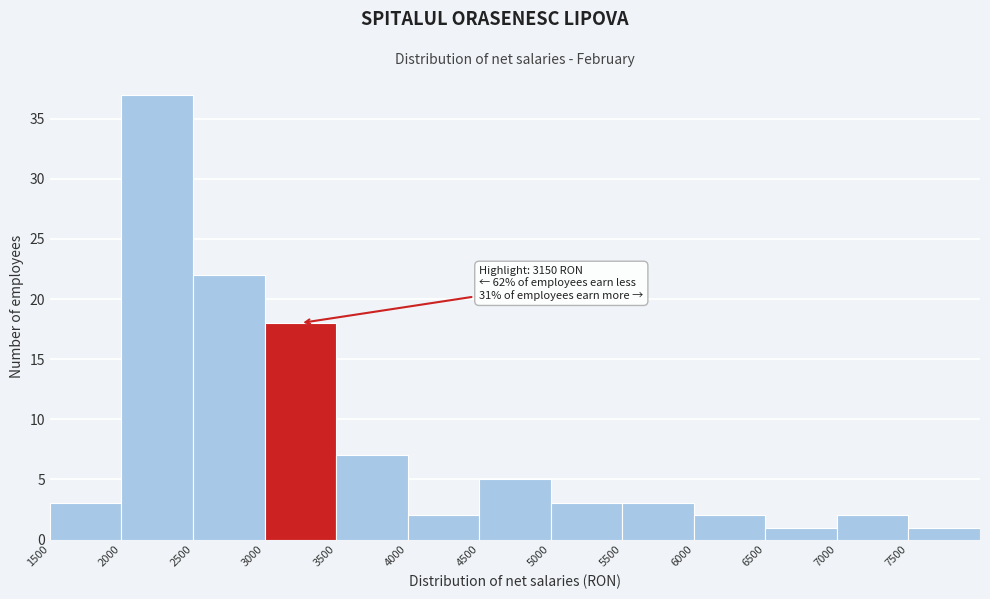

Over which range of the x-axis is the bar tallest?

2000 to 2500